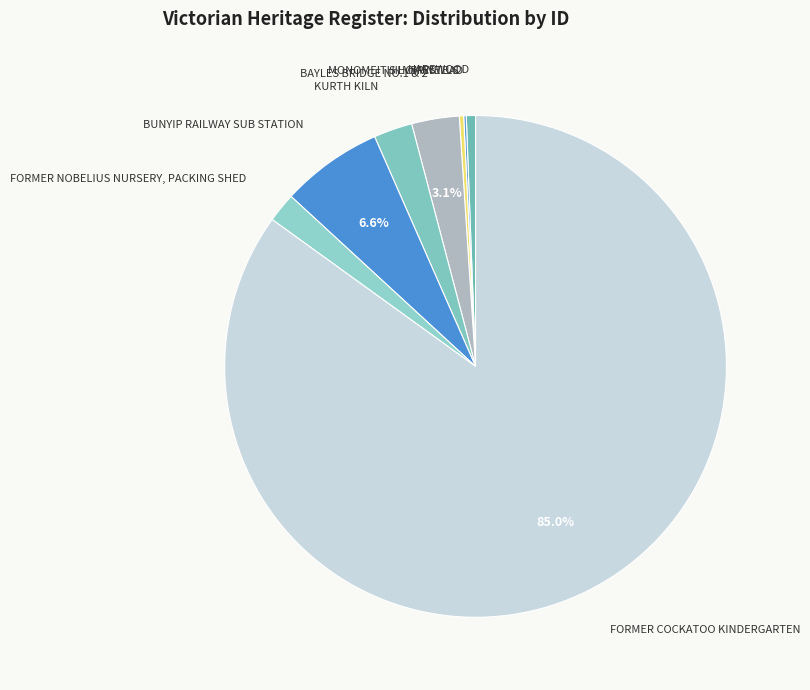

To the nearest percent, what portion does BAYLES BRIDGE NO.1 & 2 represent?

3%